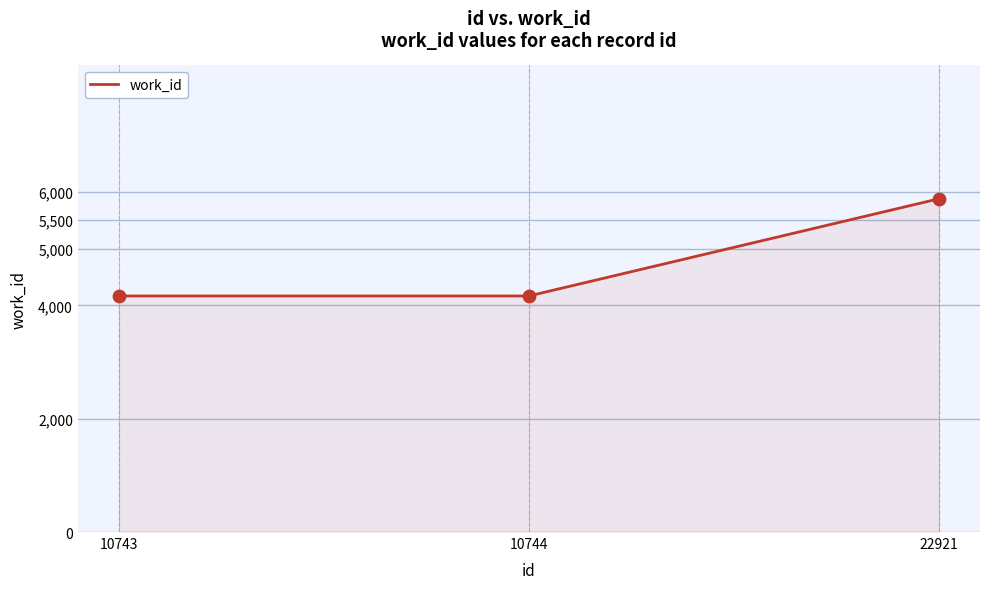

What is the ratio of the value at 10744 to the value at 10743?

1.0